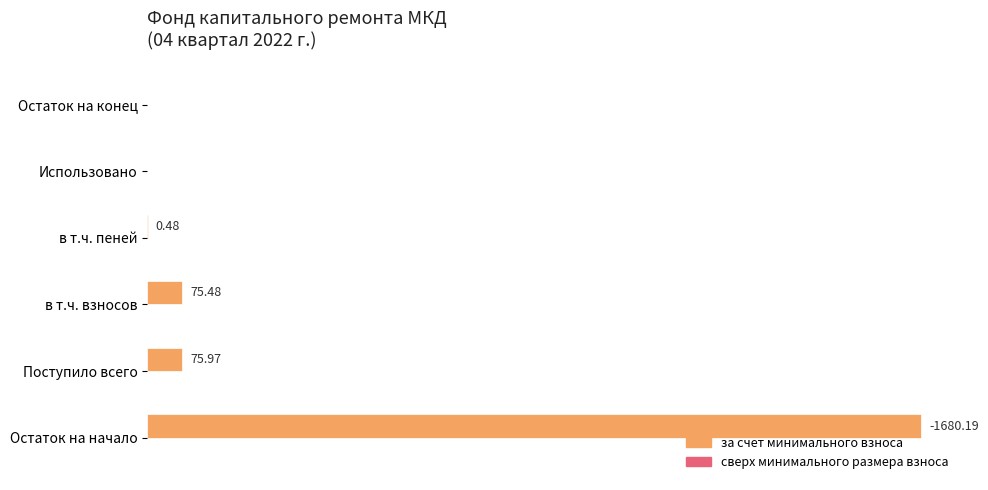

Which label corresponds to the largest value in the chart?

Остаток на начало